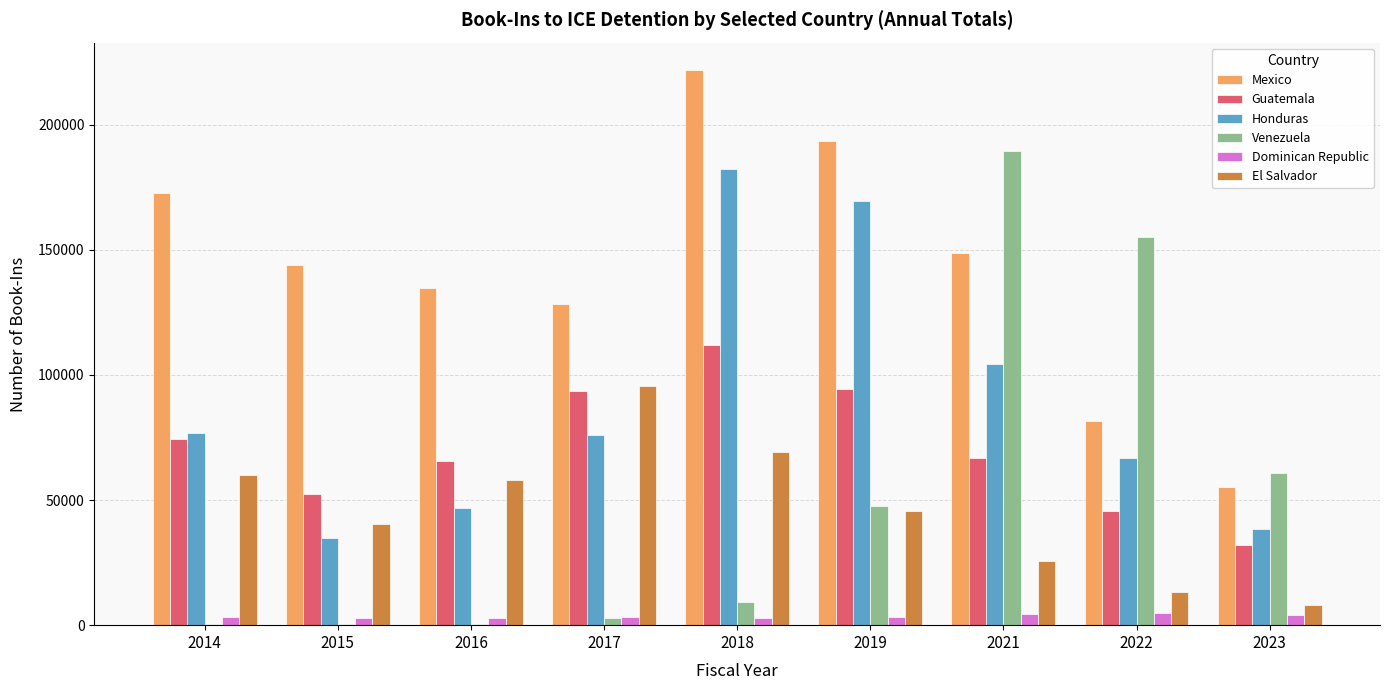

At which category is the sum across all series the highest?

2018